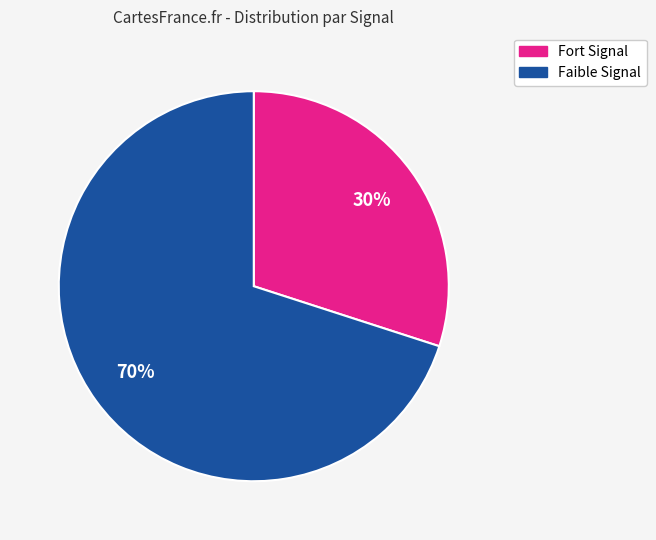

Is there a majority slice in this chart?

Yes